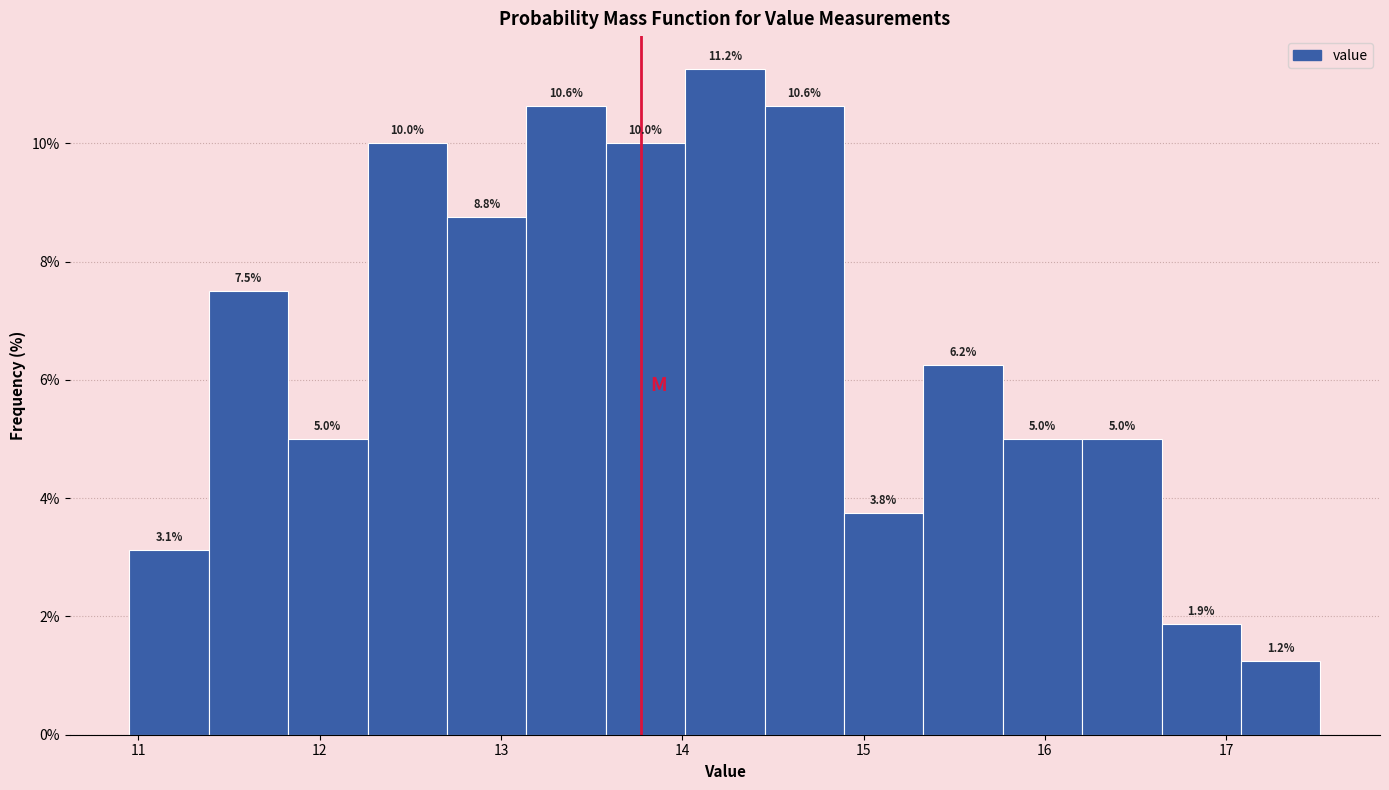

Over which range of the x-axis is the bar tallest?

14.0 to 14.5